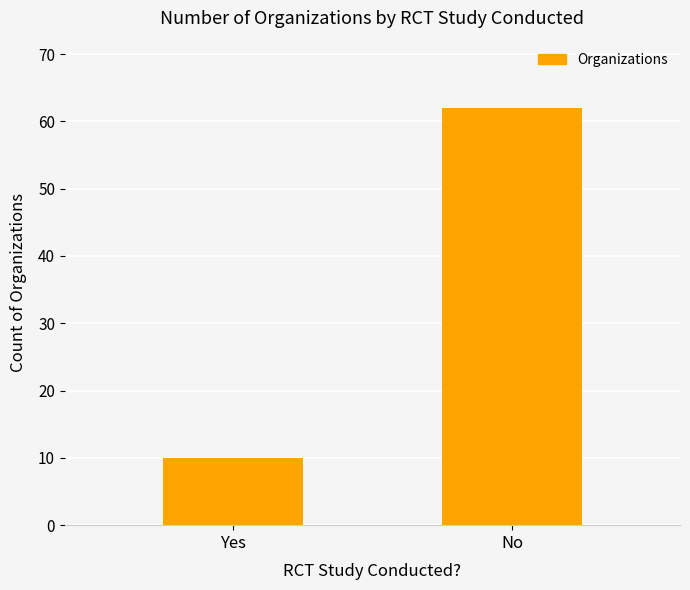

How many values are below 62?

1